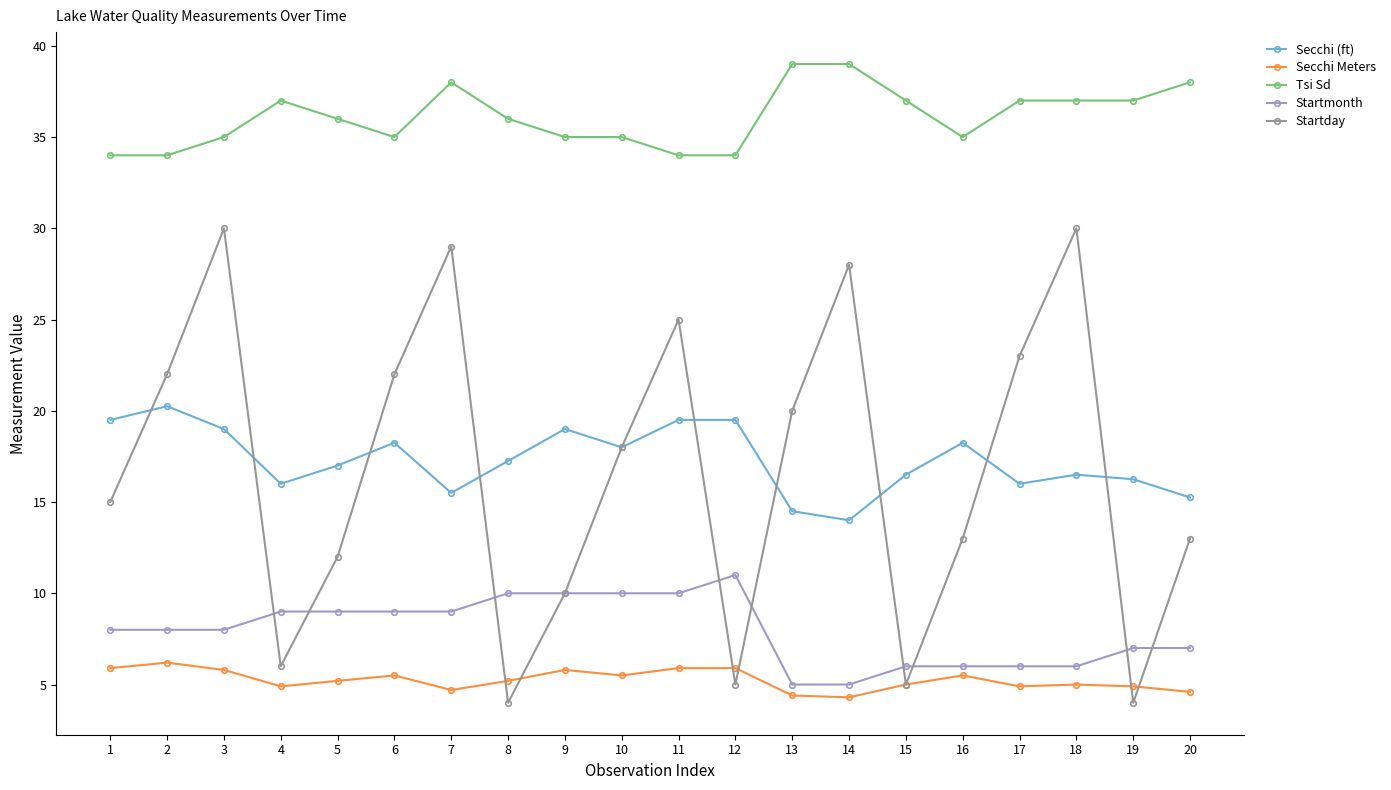

Which series has the largest total across all categories?

Tsi Sd